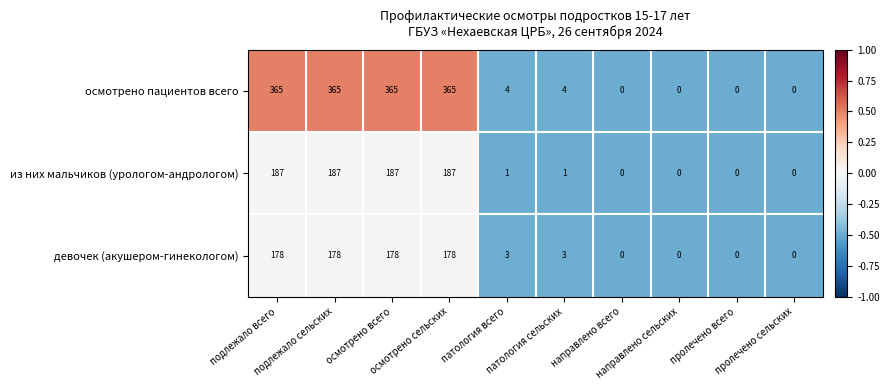

What is the average value of the девочек (акушером-гинекологом) series?

72